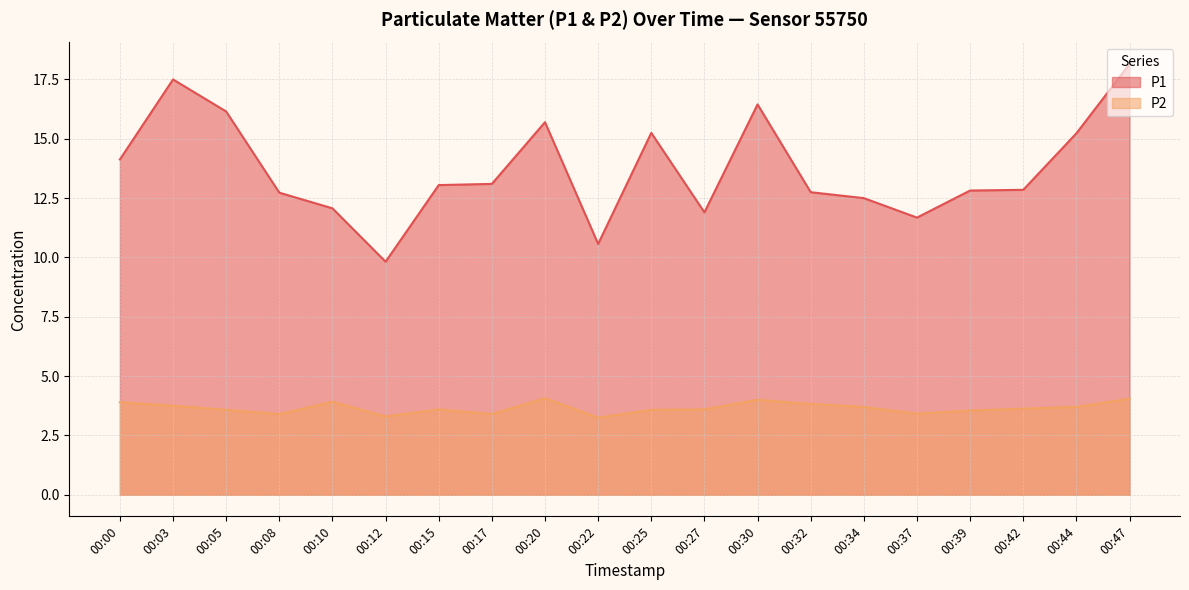

The P2 series shows 0.8 at 00:30. True or false?

False